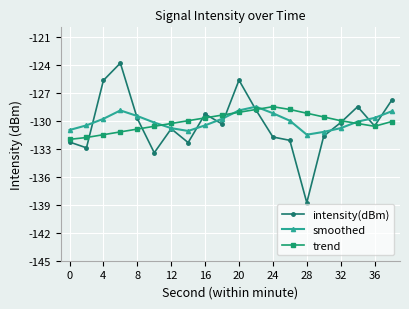

Which series has the widest spread of values?

intensity(dBm)